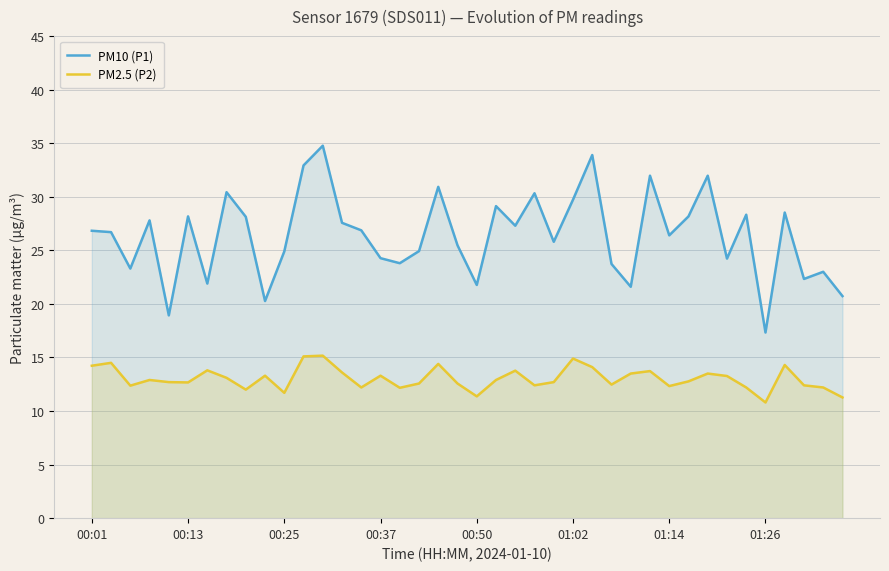

True or false: PM2.5 (P2) and PM10 (P1) cross at least once.

False